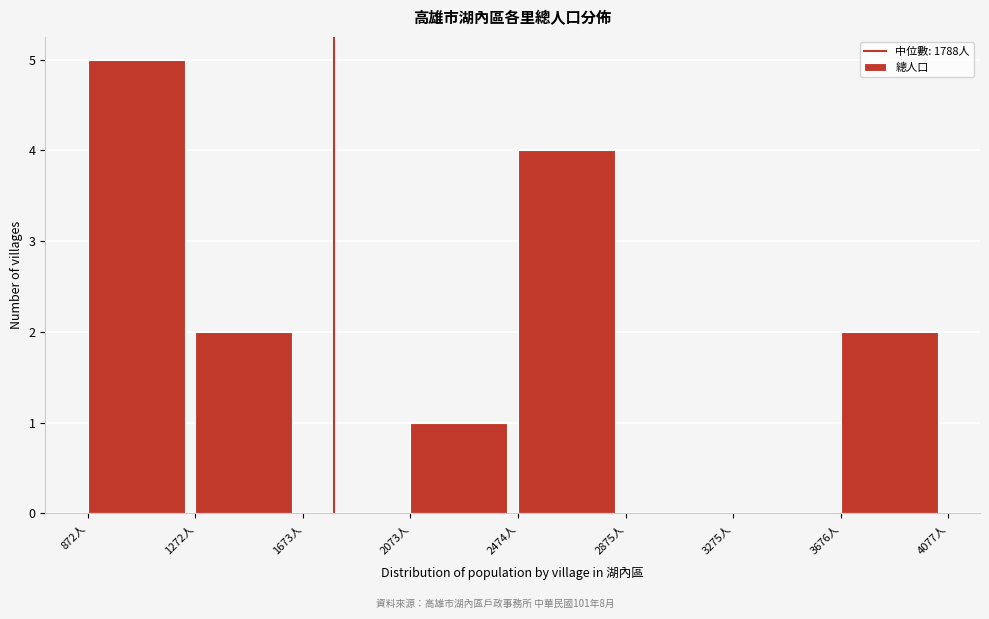

How tall is the bar that spans 850 to 1250 on the x-axis? Neither the bar edges nor the heights are printed on the chart, so give them approximately, as read against the axes.

5